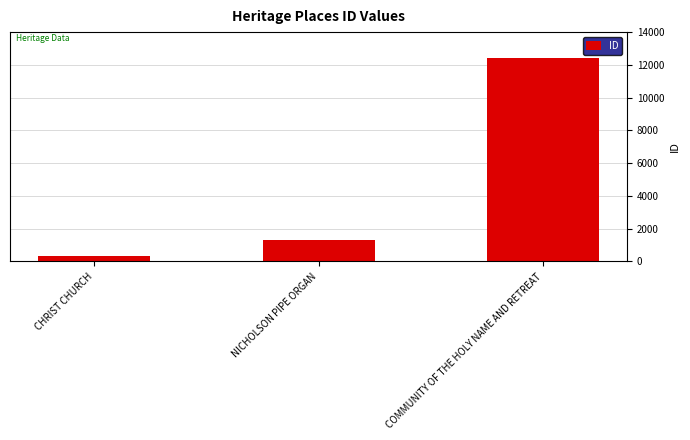

Are the bars grouped side by side (vs. stacked)?

No